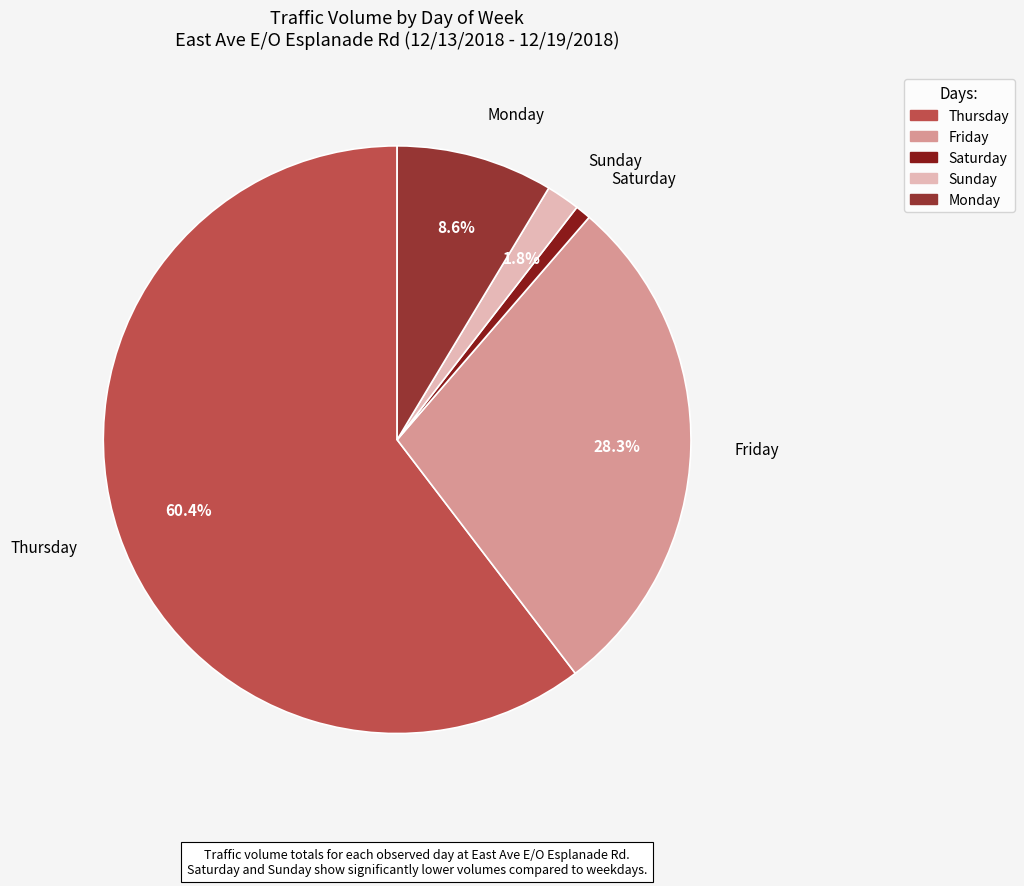

Which category has the smallest portion of the pie?

Saturday